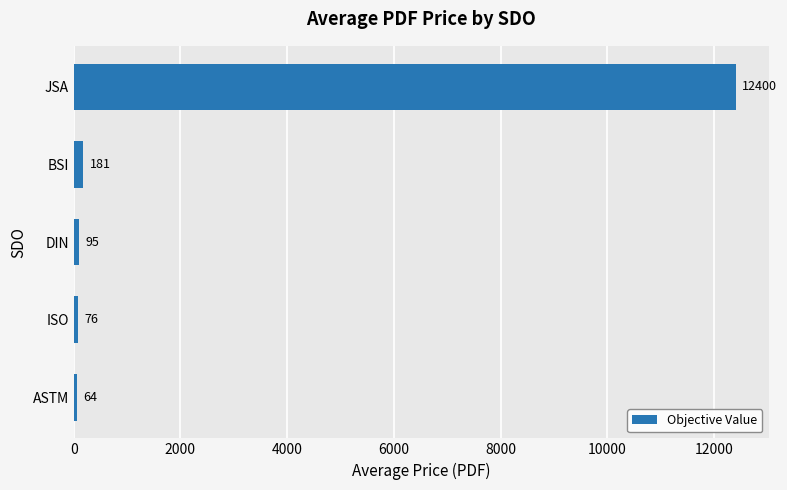

How many values are below 94?

2